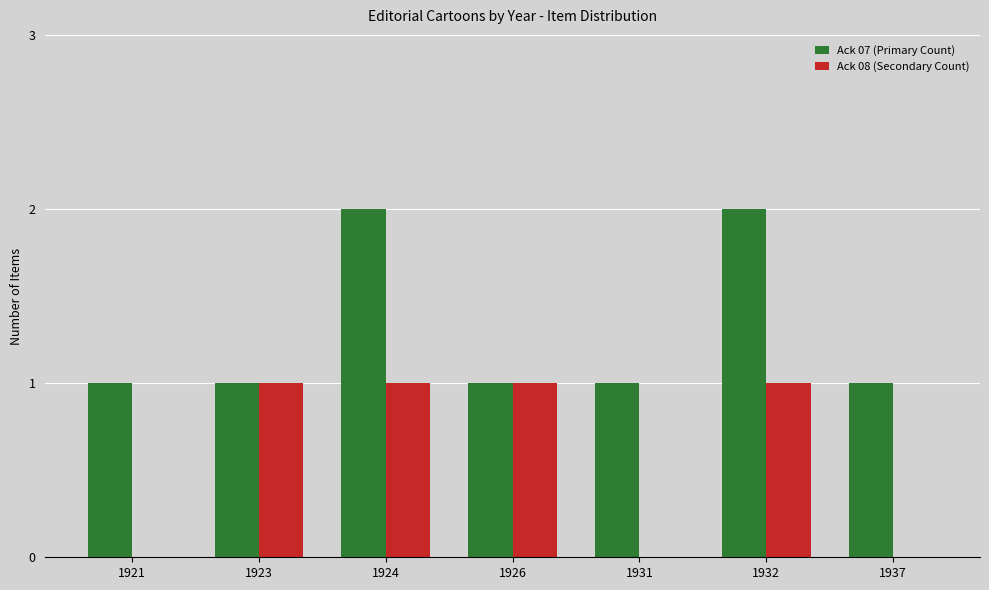

What is the sum of all Ack 08 (Secondary Count) values?

4